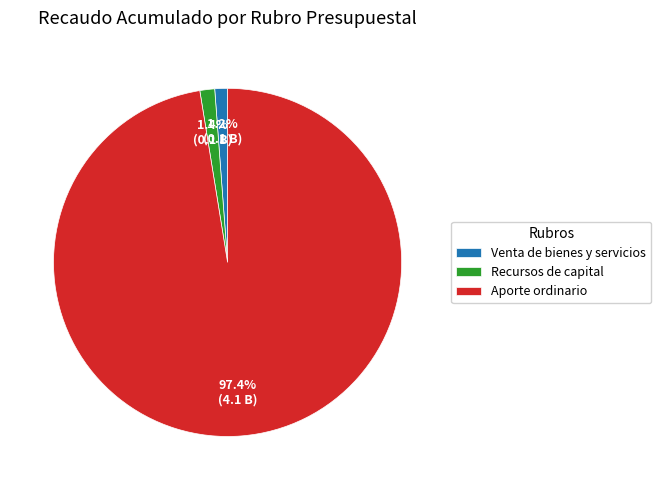

Which slice is the largest?

Aporte ordinario